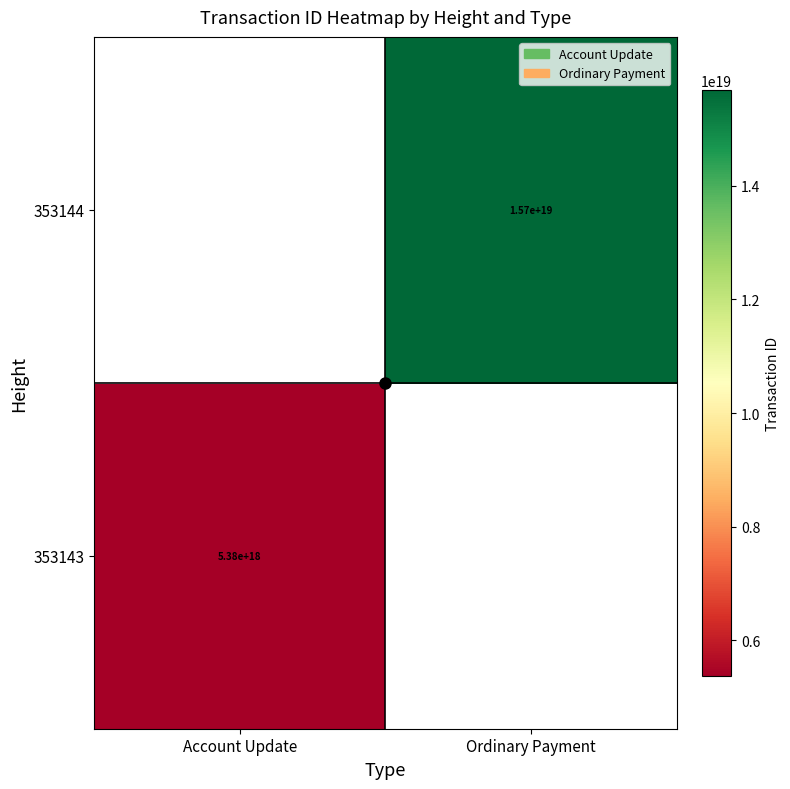

At how many categories does at least one series exceed 12533526332380880896?

1